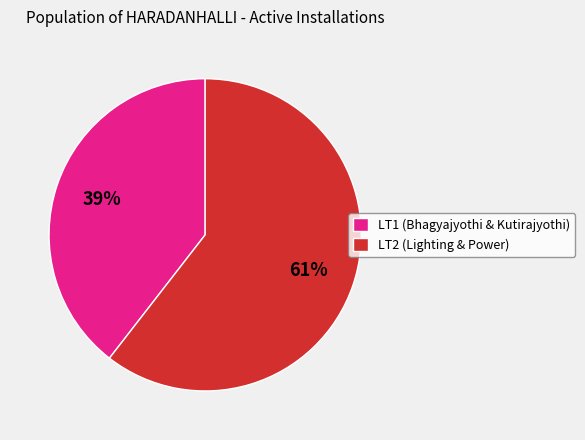

What is the largest slice in the pie chart?

LT2 (Lighting & Power)